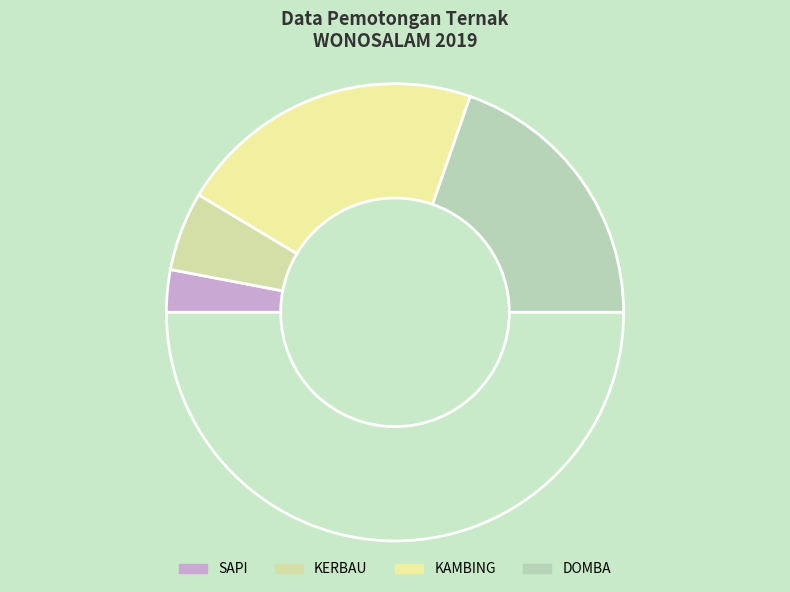

Rank the categories by value from lowest to highest.

SAPI, KERBAU, DOMBA, KAMBING